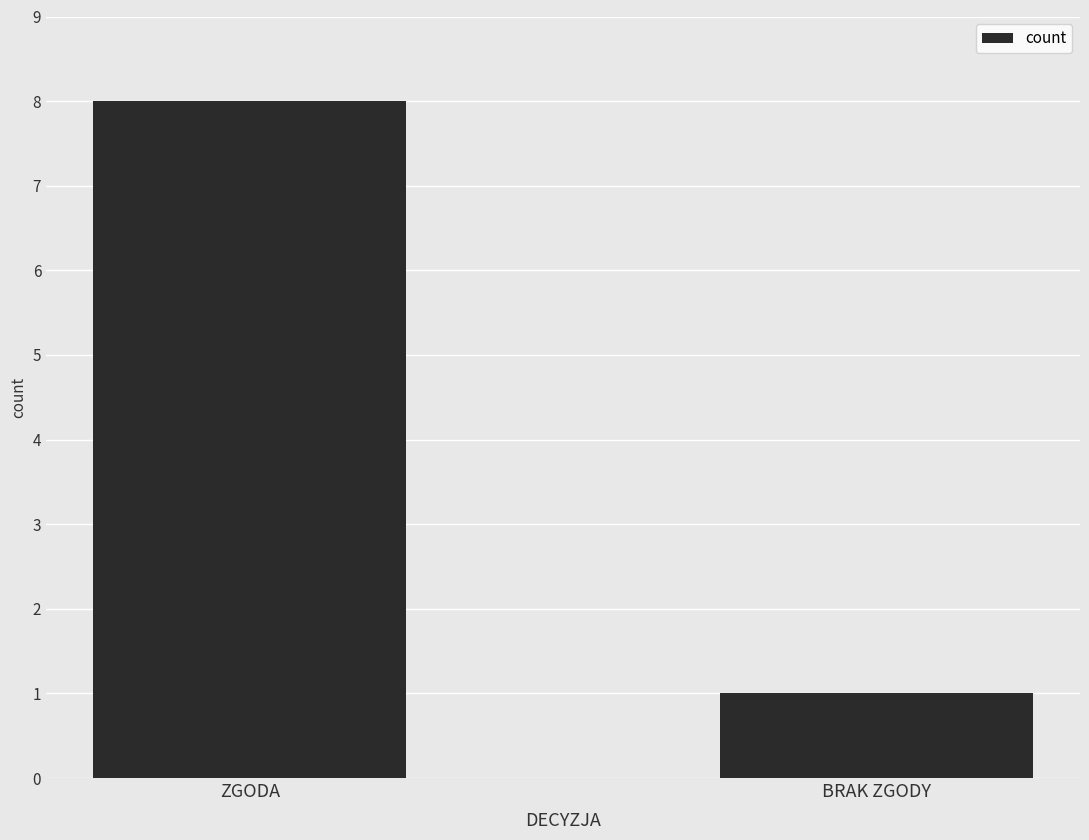

What is the difference between the values at BRAK ZGODY and ZGODA?

7